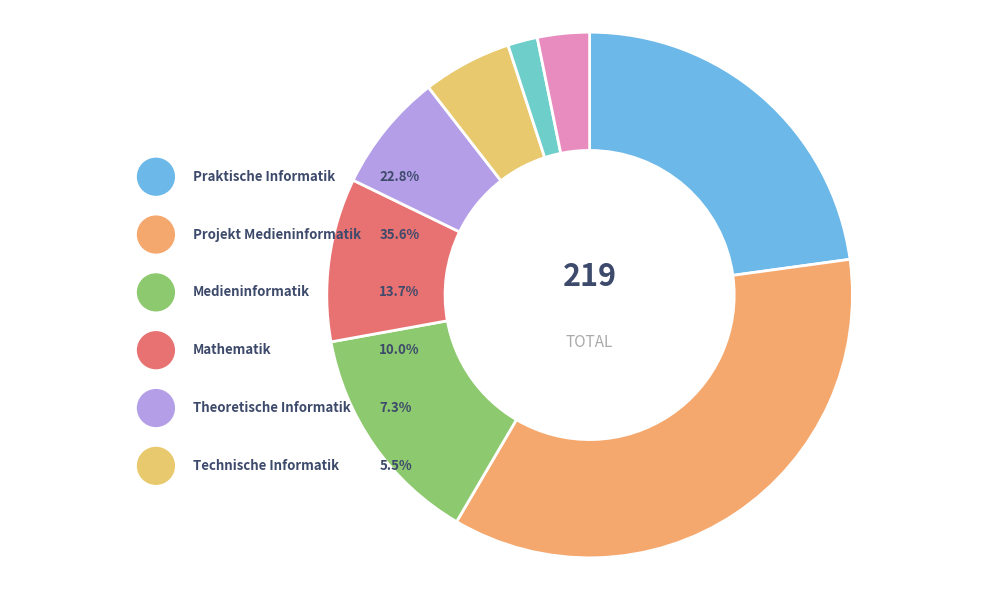

What is the smallest slice in the pie chart?

Seminar